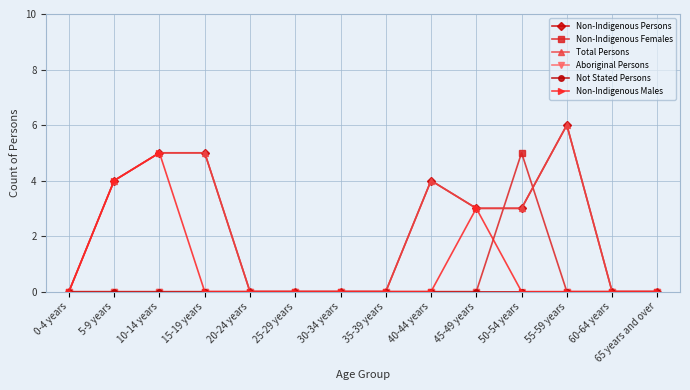

True or false: Not Stated Persons and Aboriginal Persons intersect in this chart.

False